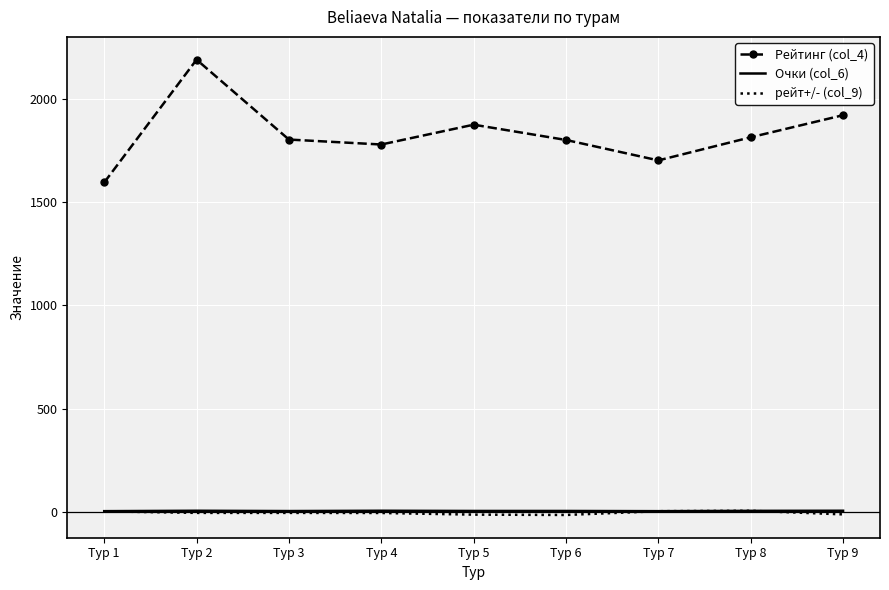

Which category has the highest value across all series?

Тур 2